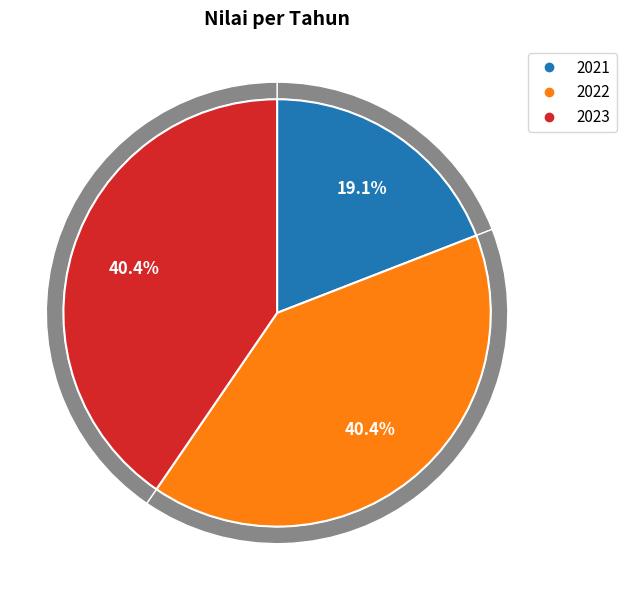

Does 2023 account for over 50% of the chart?

No